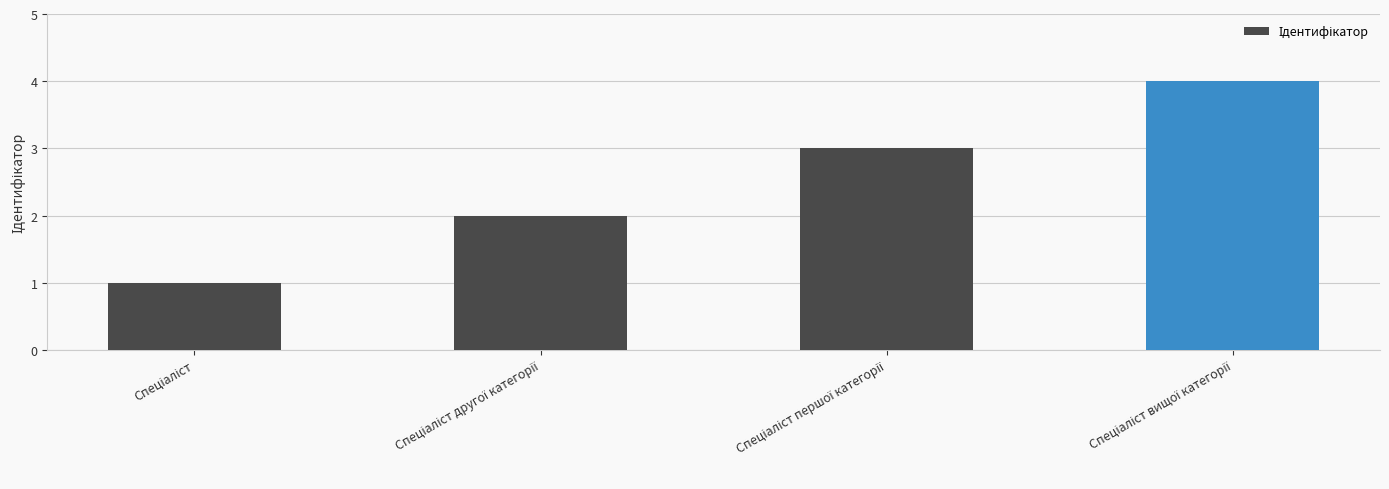

What is the difference between the maximum and minimum values?

3